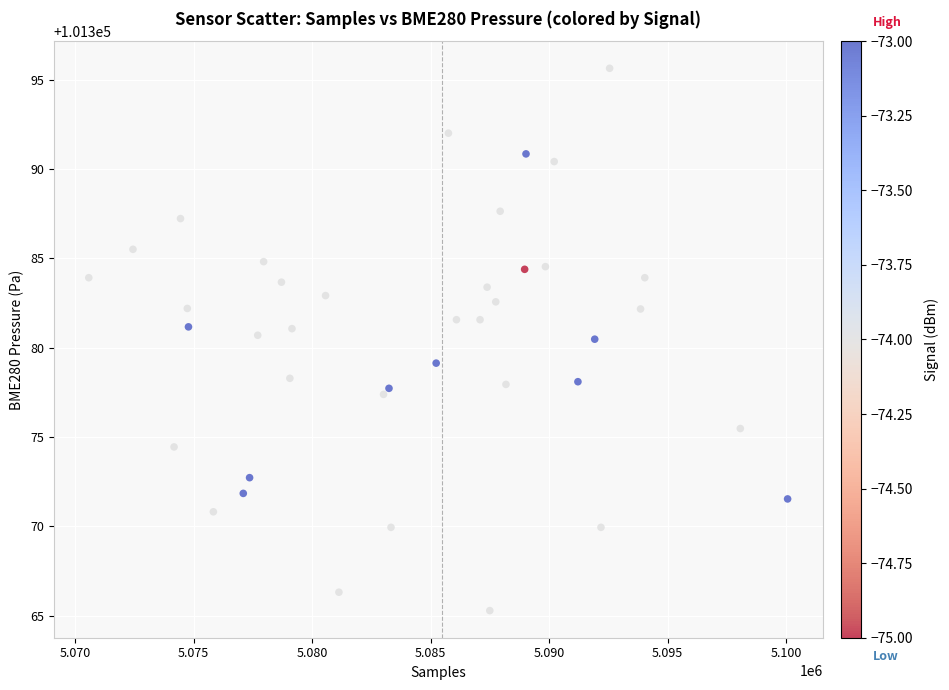

What is the range of X values (max minus min)?

29491.0